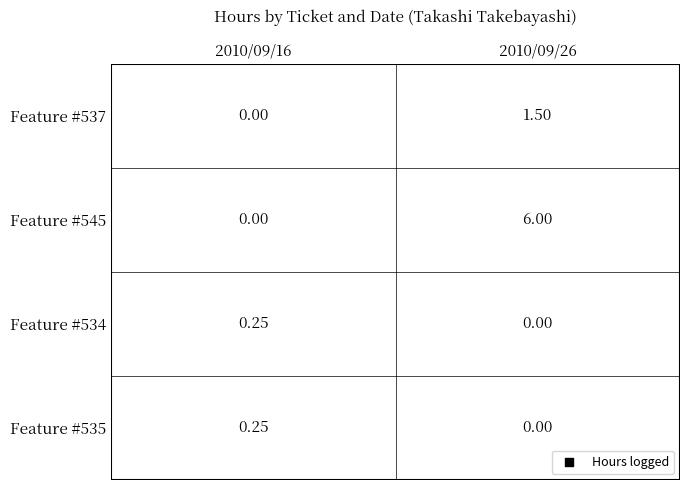

Count the number of categories in the chart.

2